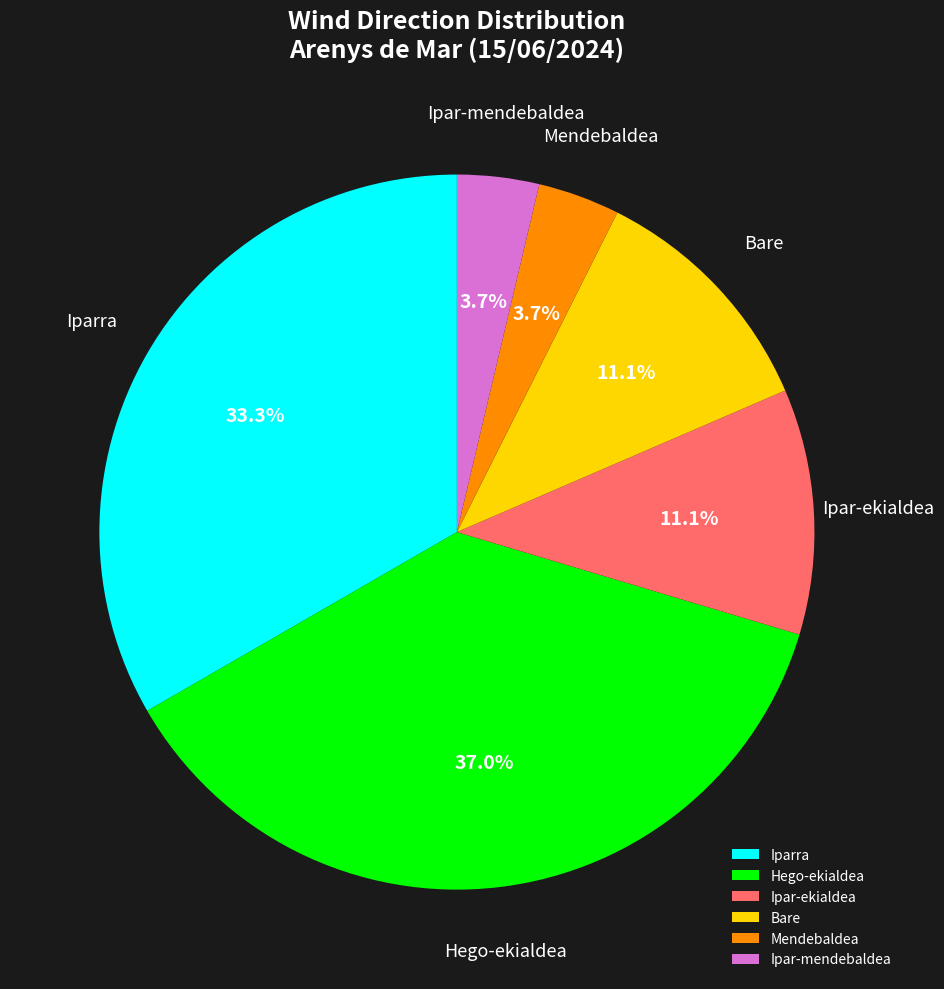

What percentage is the Bare slice, to the nearest percent?

11%